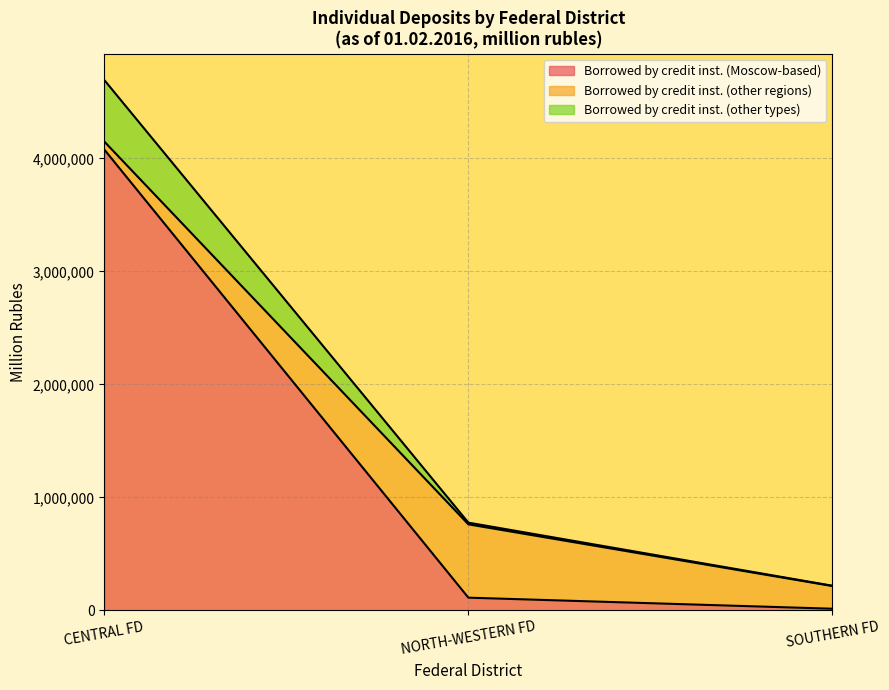

How many lines are shown in the chart?

3